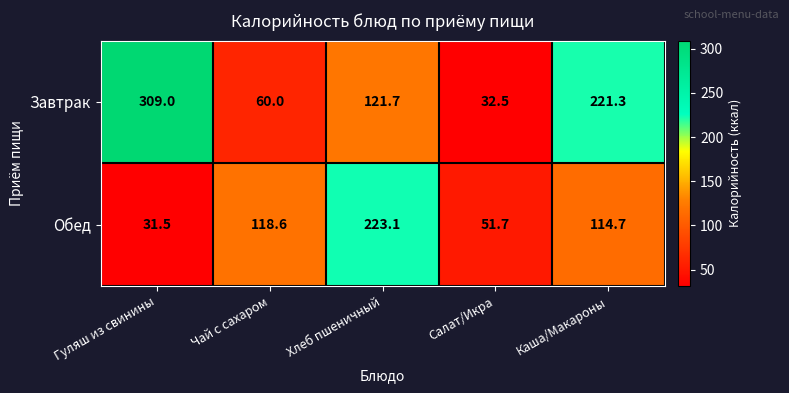

At how many categories does at least one series exceed 176?

3